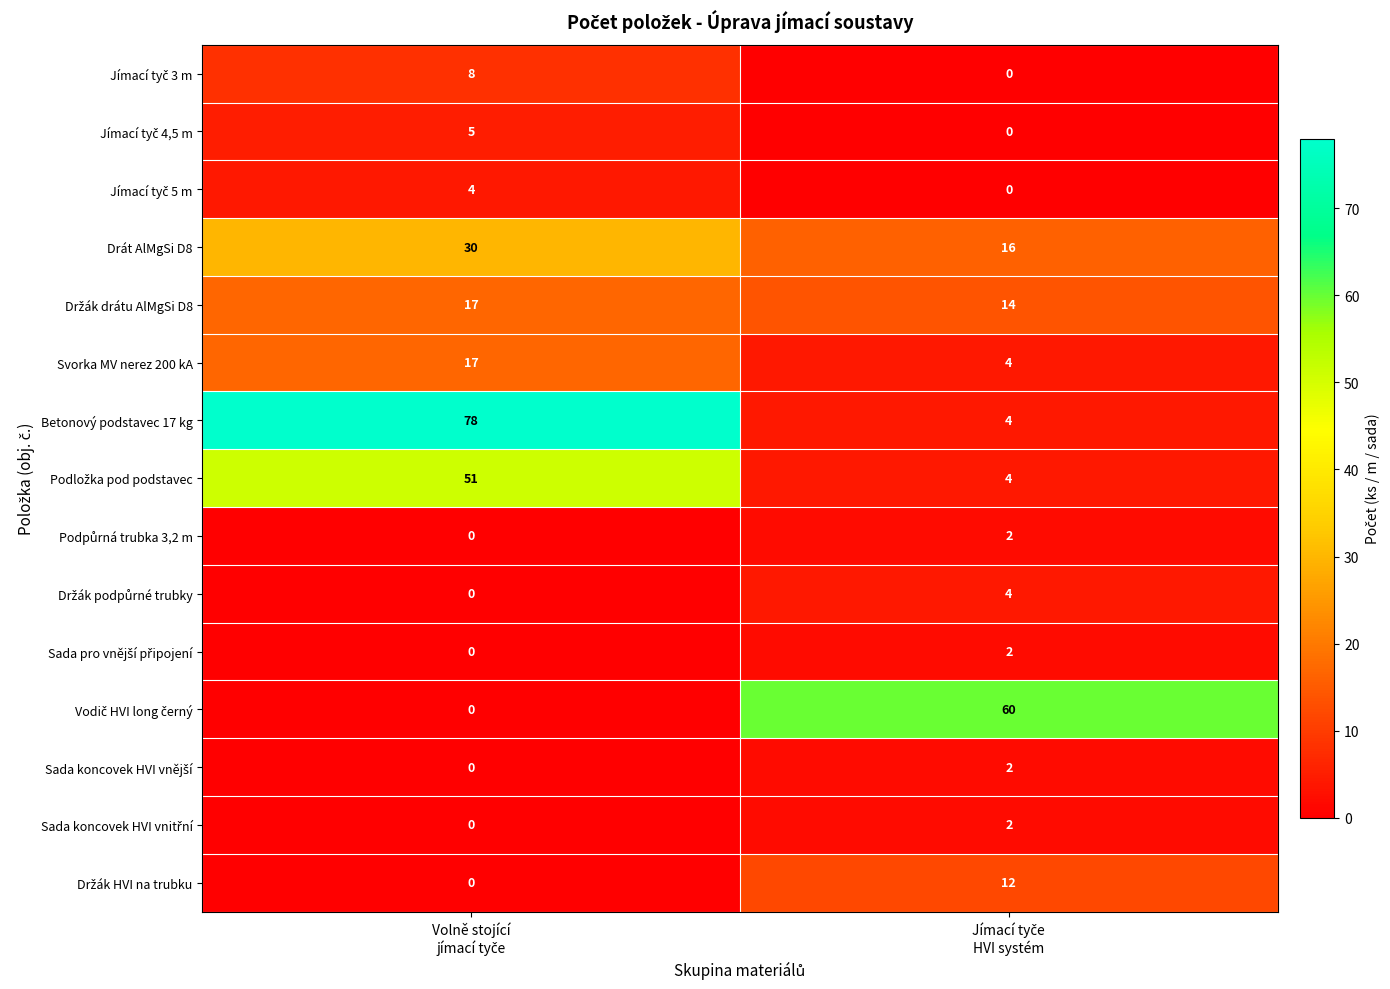

Which series has the largest range (max minus min)?

Betonový podstavec 17 kg